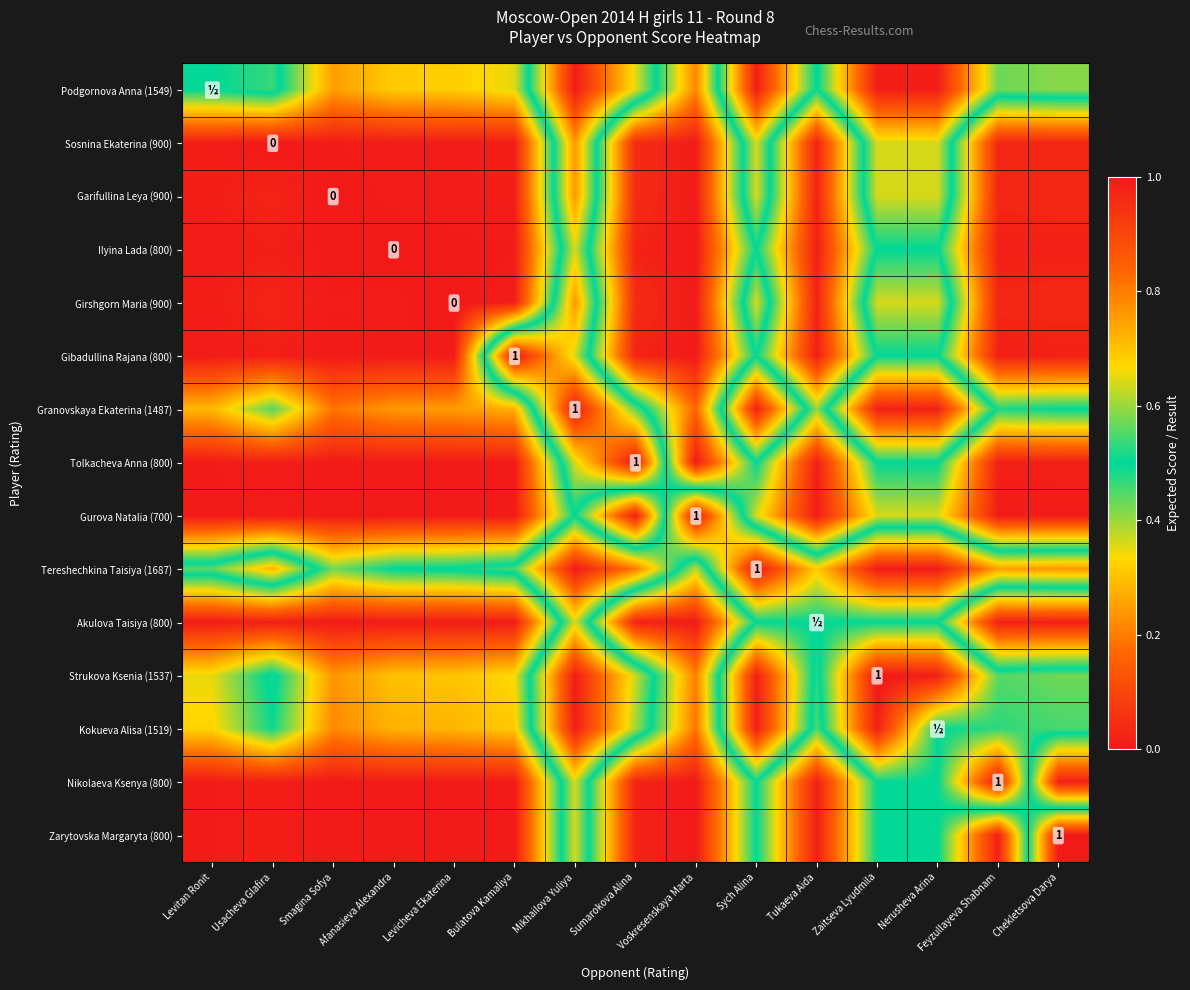

Is it true that Granovskaya Ekaterina (1487) equals 0.2 at Tukaeva Aida?

False